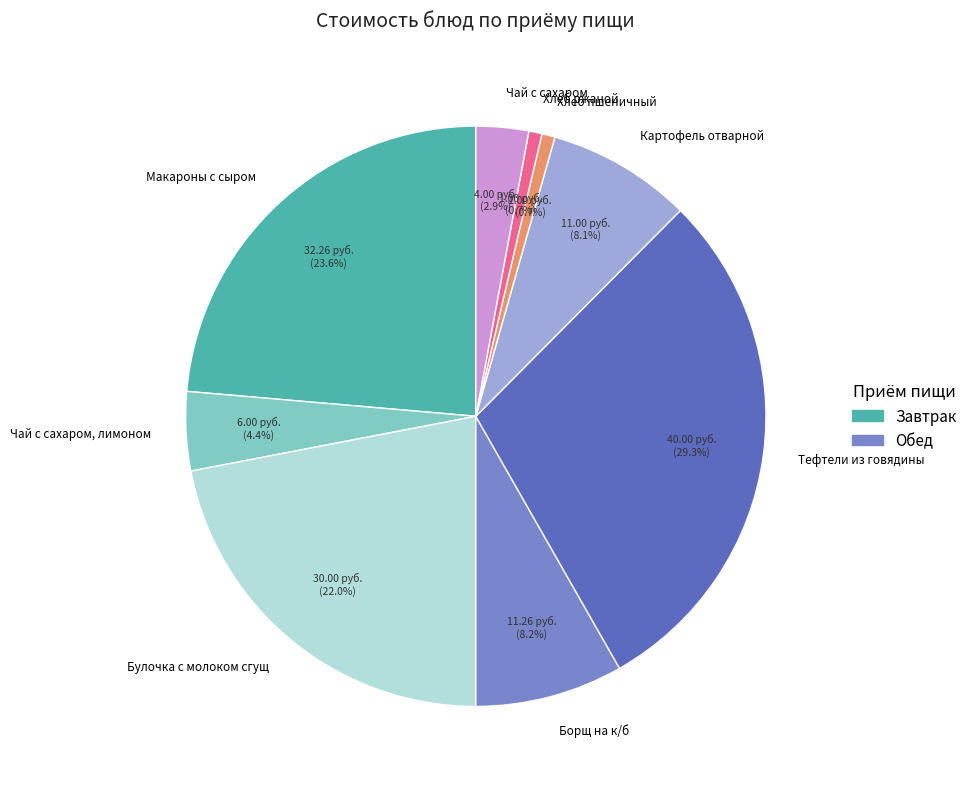

True or false: Макароны с сыром accounts for 24% of the total.

True